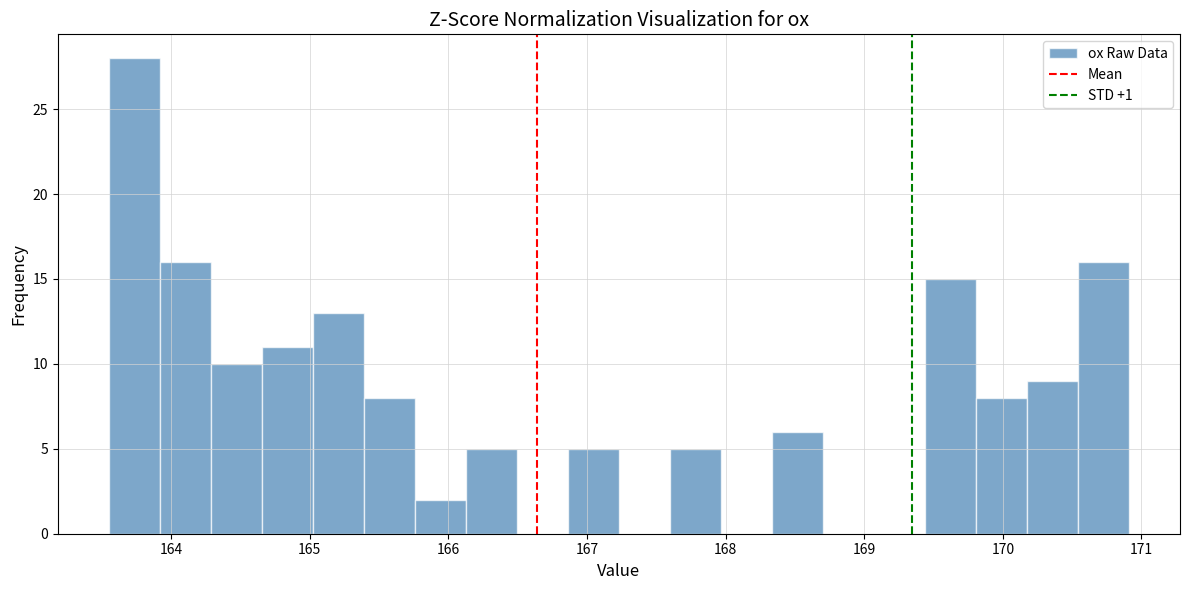

Around what value on the x-axis is the tallest bar? Give the approximate position of its centre, as read against the axis.

163.7